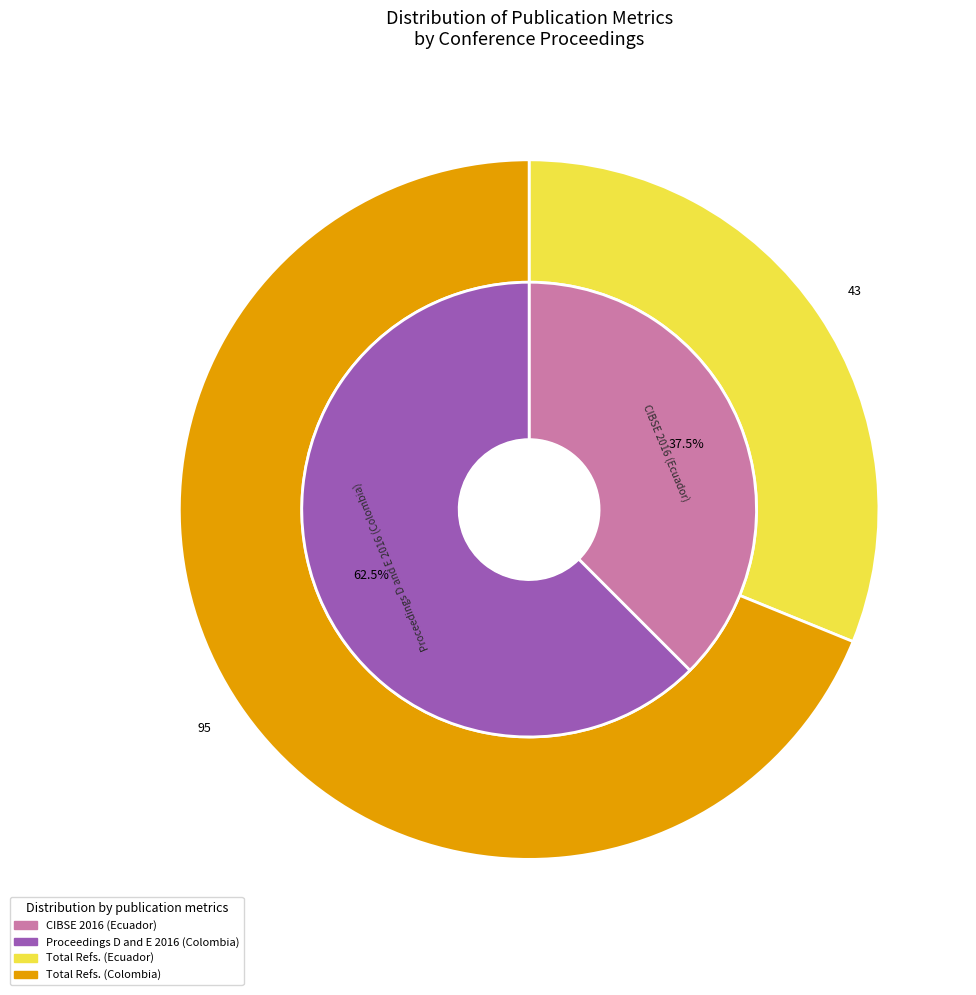

To the nearest percent, what is the combined percentage of CIBSE 2016 (Ecuador) and Proceedings D and E 2016 (Colombia)?

100%